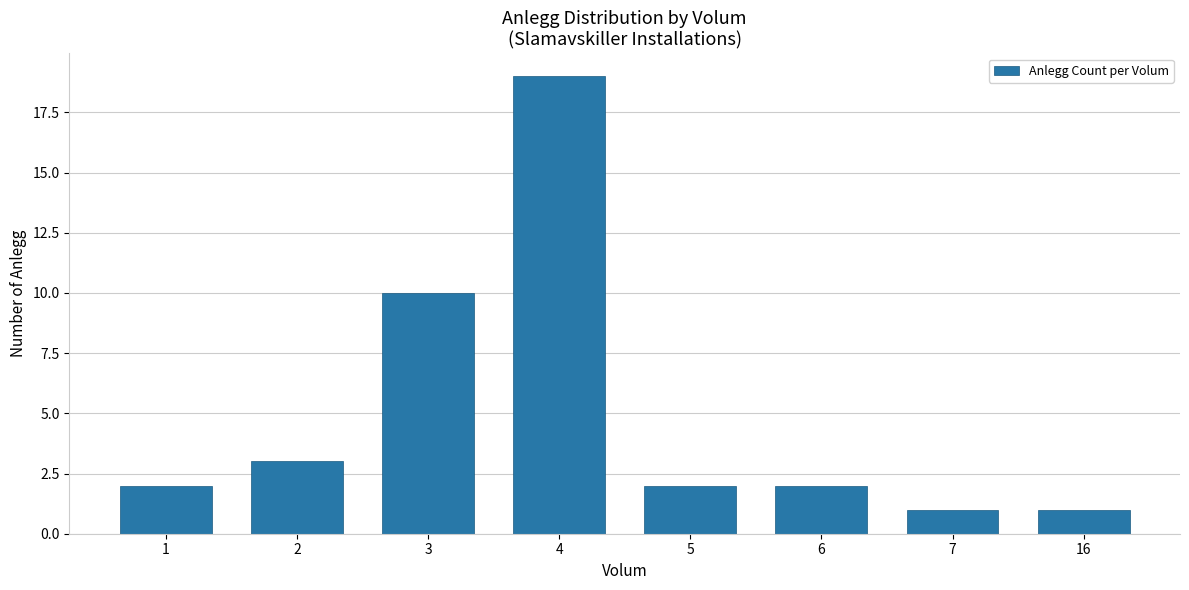

Are the bars grouped side by side (vs. stacked)?

No